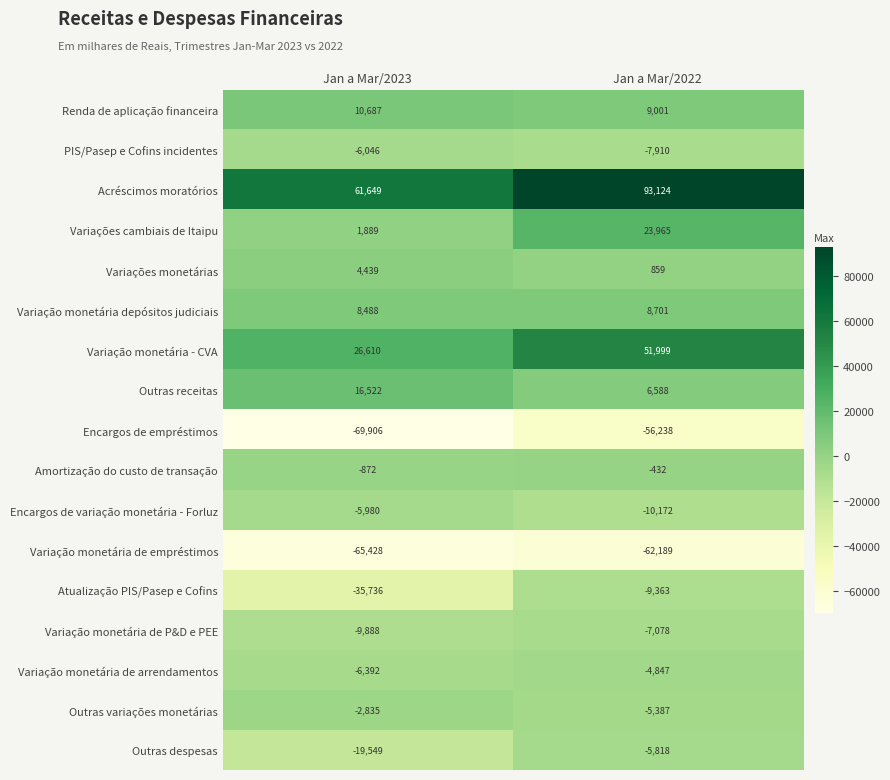

At which label does Encargos de empréstimos reach its peak?

Jan a Mar/2022